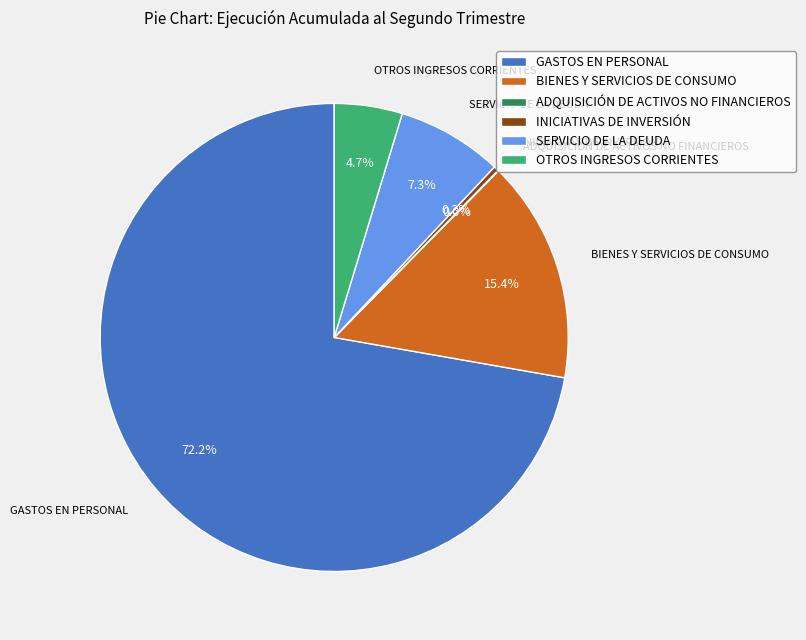

What is the largest slice in the pie chart?

GASTOS EN PERSONAL